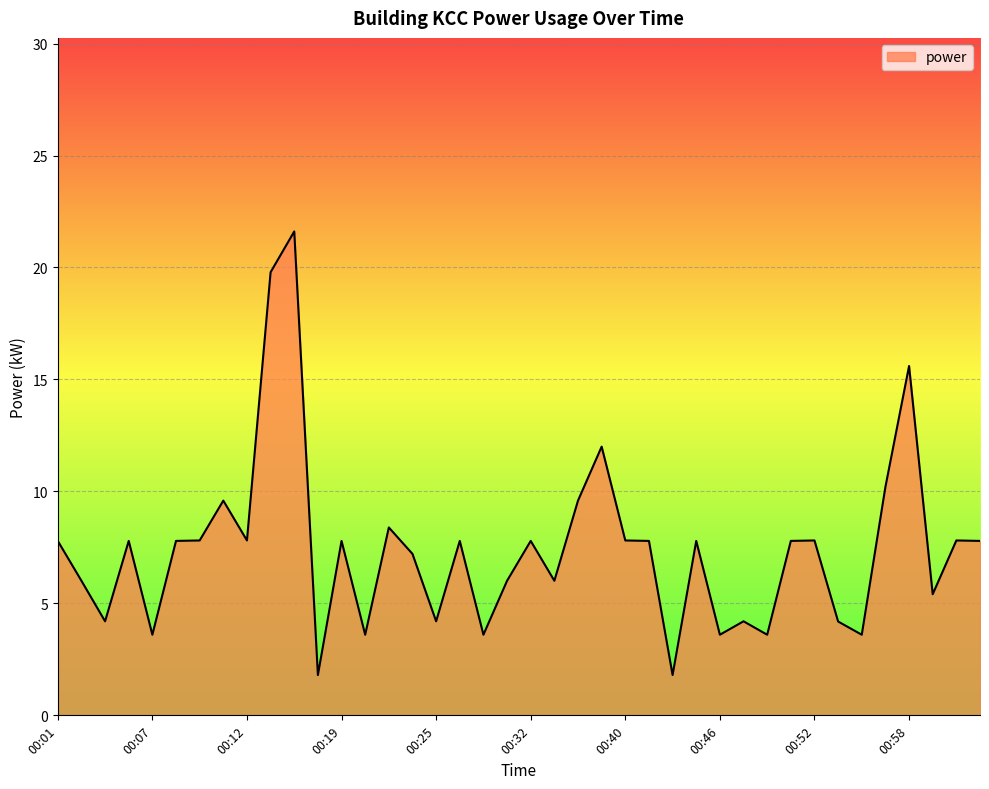

What is the difference between the maximum and minimum values?

19.8